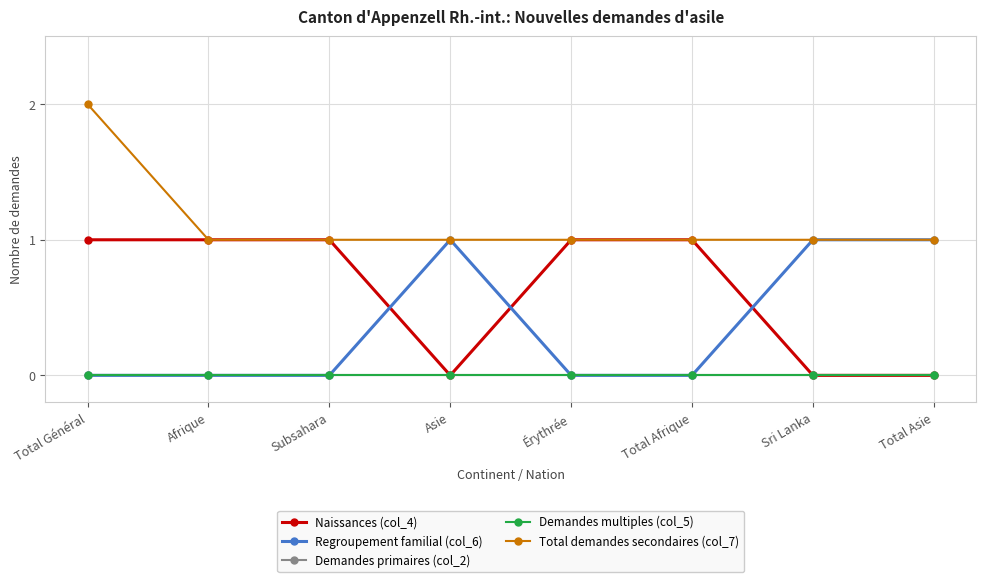

What is the greatest value displayed?

2